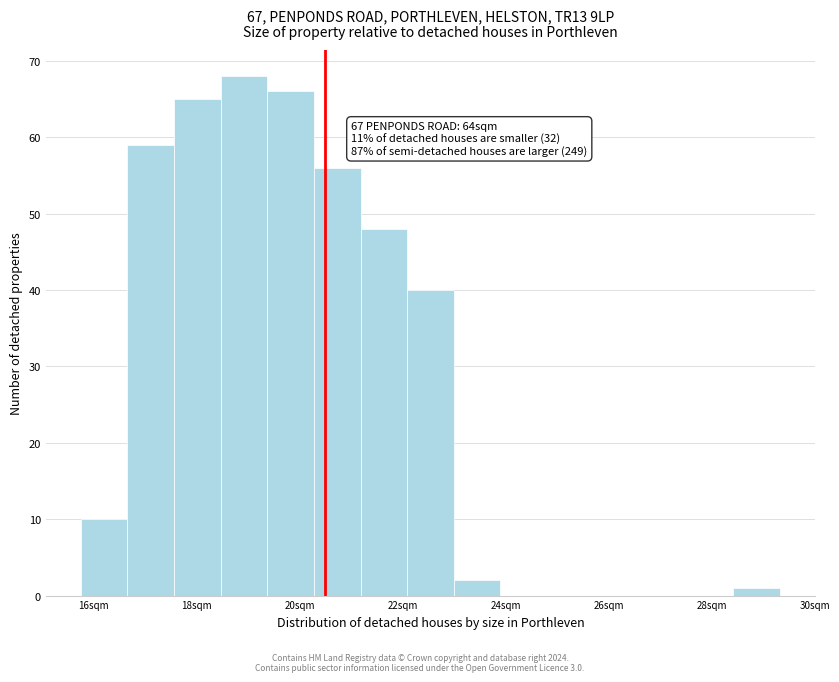

Over which range of the x-axis is the bar tallest?

18.4 to 19.4